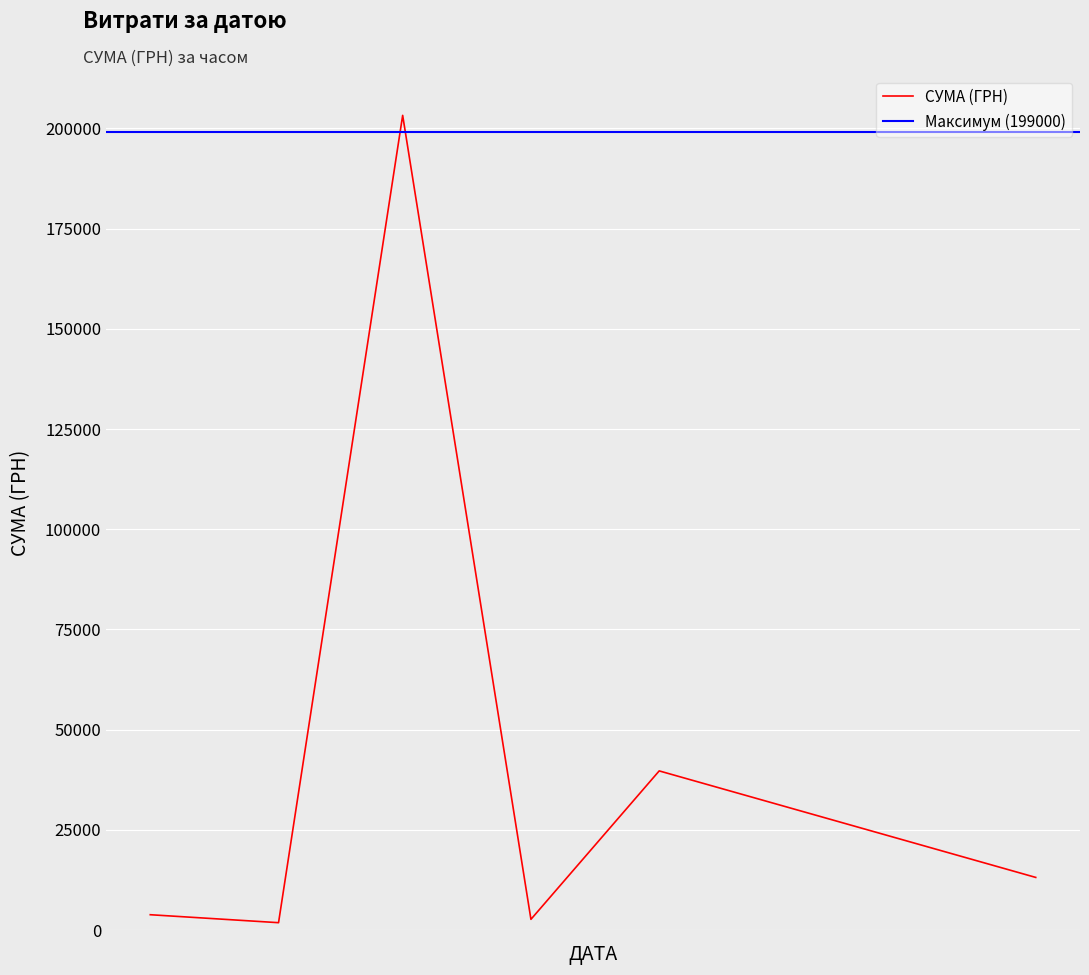

What is the highest value of the СУМА (ГРН) series?

203240.9